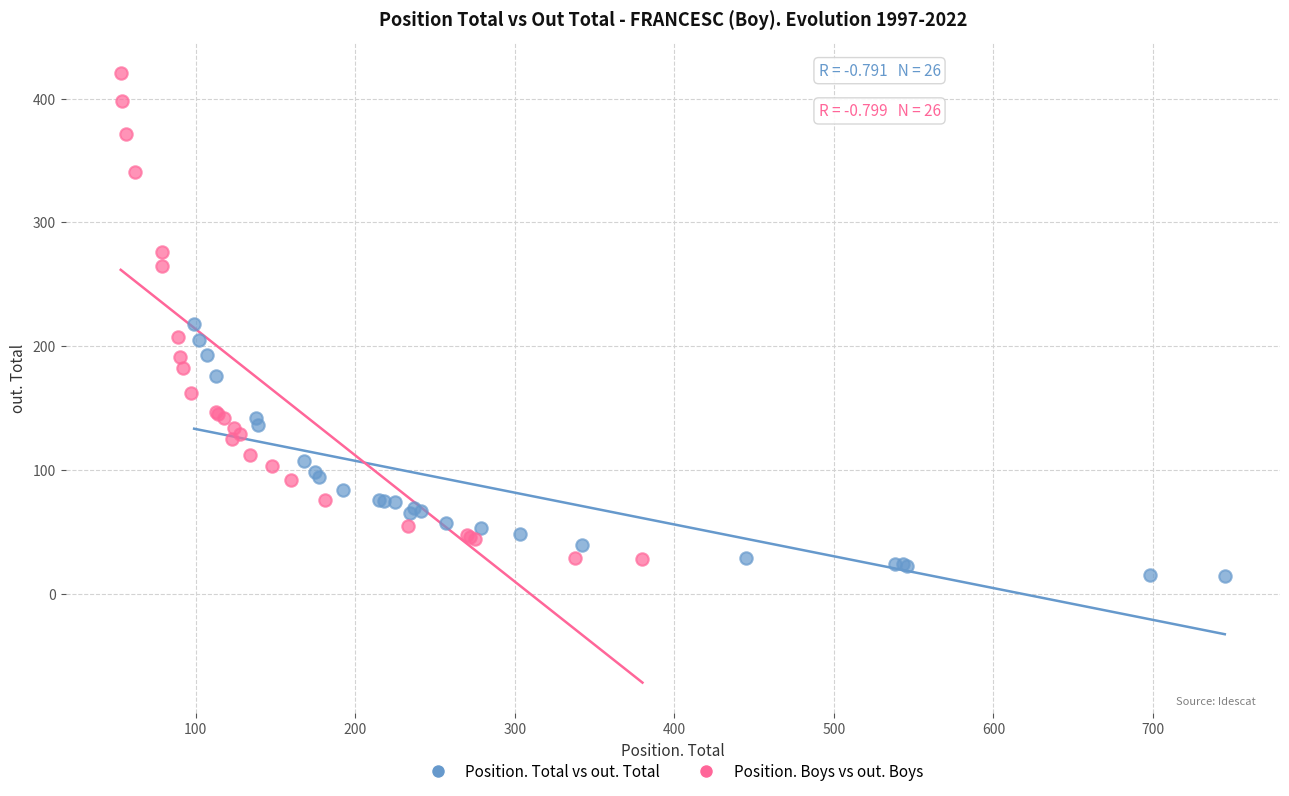

Which series has the largest Y range (max minus min)?

Position. Boys vs out. Boys